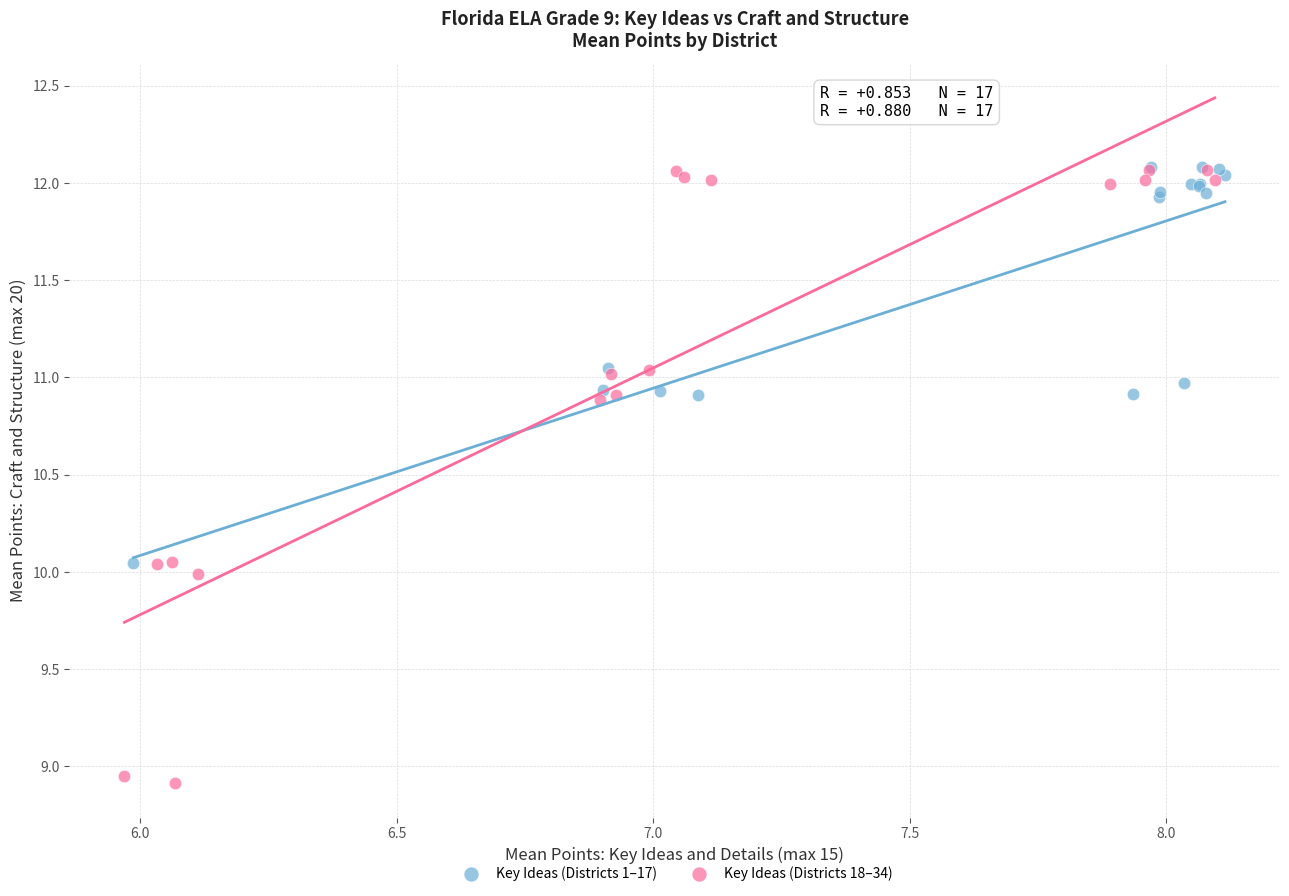

Which series has the largest Y range (max minus min)?

Key Ideas (Districts 18–34)